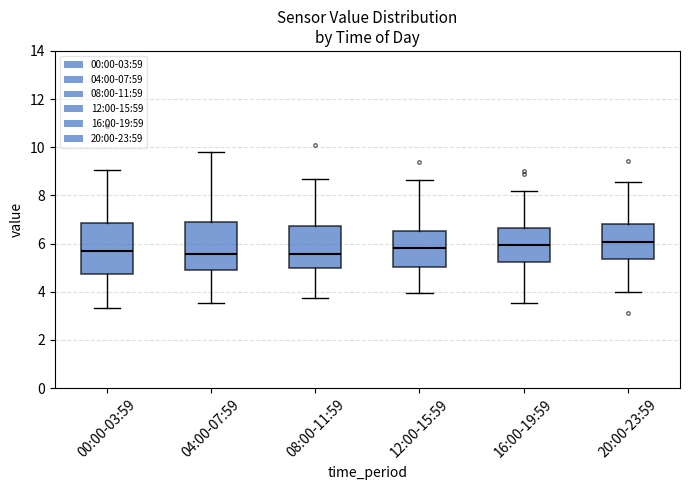

Reading left to right, transcribe this box plot: for each box, give where its median line is, the range the box spans, and where its two whiskers end, as read against the y-axis. The values are not printed on the chart, so give them approximately, as read against the axis.

00:00-03:59: median 5.6, box 4.8 to 6.8, whiskers 3.4 to 9.0
04:00-07:59: median 5.6, box 4.8 to 7.0, whiskers 3.6 to 9.8
08:00-11:59: median 5.6, box 5.0 to 6.8, whiskers 3.8 to 8.6
12:00-15:59: median 5.8, box 5.0 to 6.6, whiskers 4.0 to 8.6
16:00-19:59: median 6.0, box 5.2 to 6.6, whiskers 3.6 to 8.2
20:00-23:59: median 6.0, box 5.4 to 6.8, whiskers 4.0 to 8.6